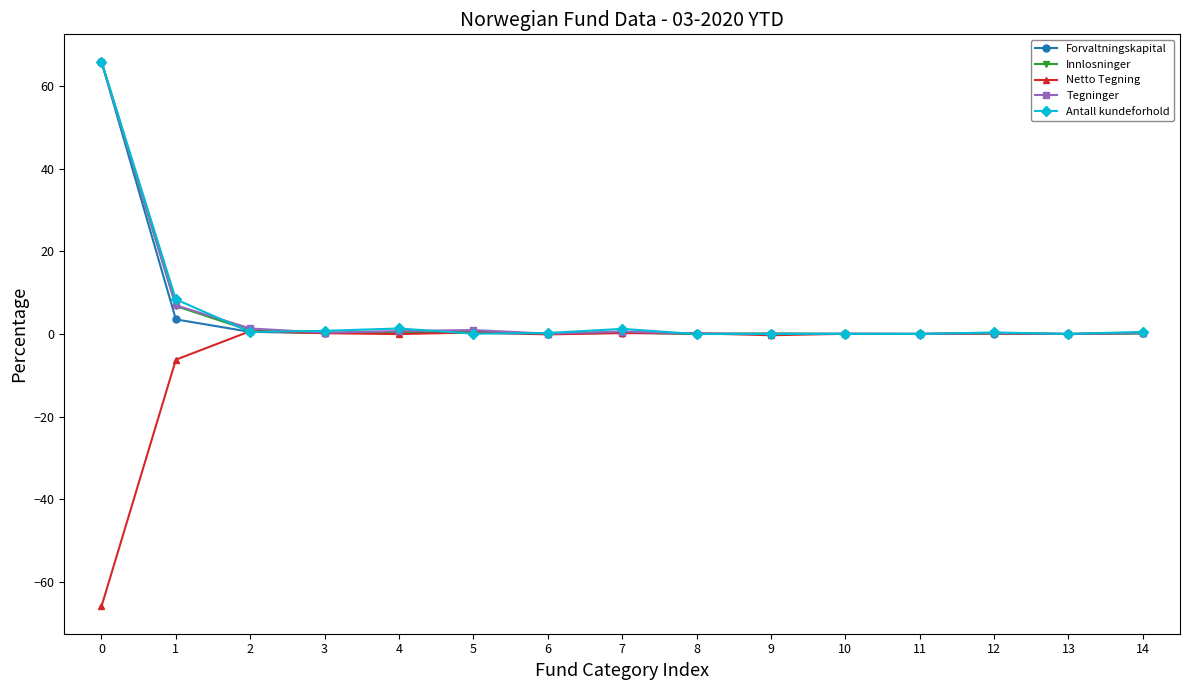

The Innlosninger series shows 0.0 at 8. True or false?

True